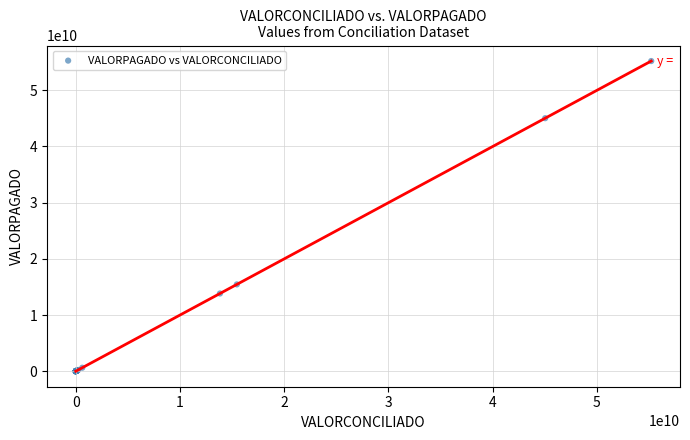

What Y value in the scatter plot is closest to 27605771081?

15452207830